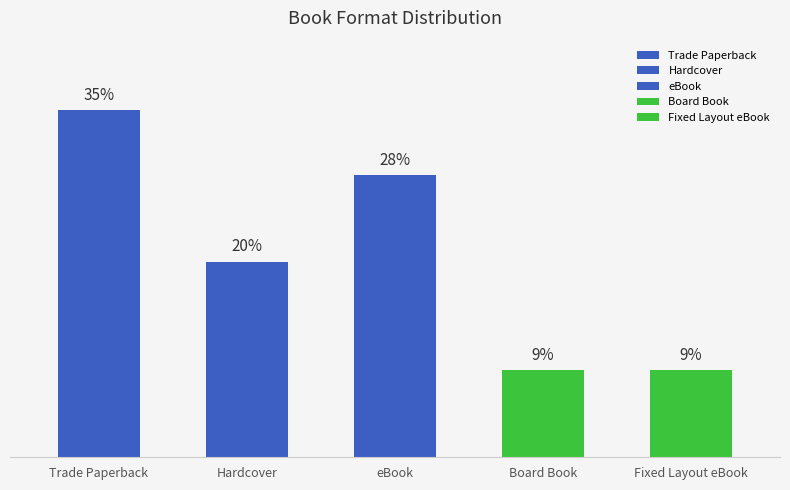

What position from the right is Board Book?

2